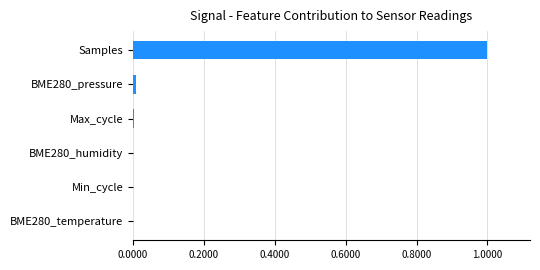

True or false: the data shows 1.4 at Samples.

False